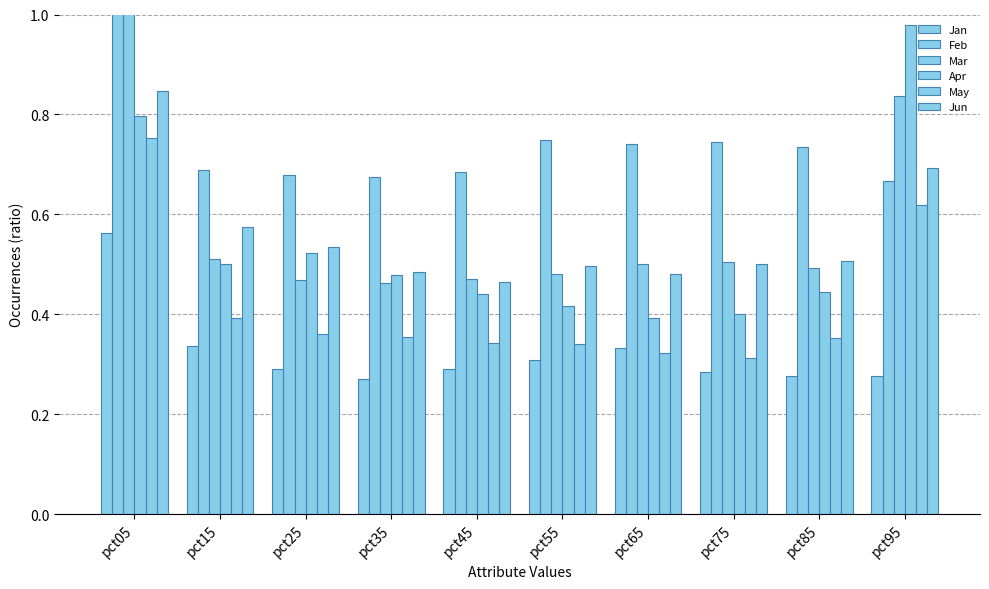

Reading left to right, transcribe all the data shown in this chart.

Jan: 0.6	0.3	0.3	0.3	0.3	0.3	0.3	0.3	0.3	0.3
Feb: 1.1	0.7	0.7	0.7	0.7	0.7	0.7	0.7	0.7	0.7
Mar: 1.0	0.5	0.5	0.5	0.5	0.5	0.5	0.5	0.5	0.8
Apr: 0.8	0.5	0.5	0.5	0.4	0.4	0.4	0.4	0.4	1.0
May: 0.8	0.4	0.4	0.4	0.3	0.3	0.3	0.3	0.4	0.6
Jun: 0.8	0.6	0.5	0.5	0.5	0.5	0.5	0.5	0.5	0.7